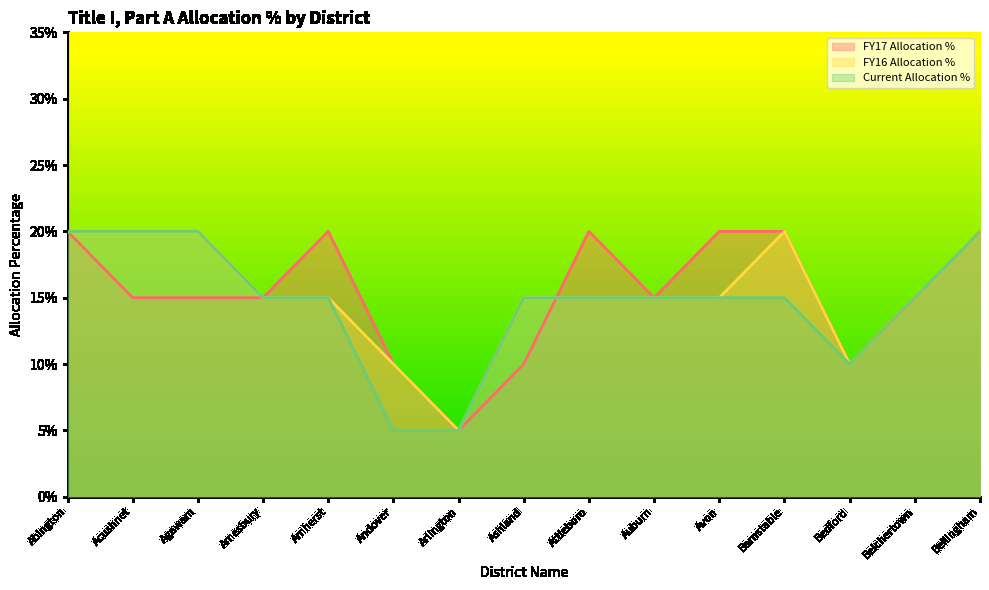

True or false: Current Allocation % has more than 1 interior local peaks.

False